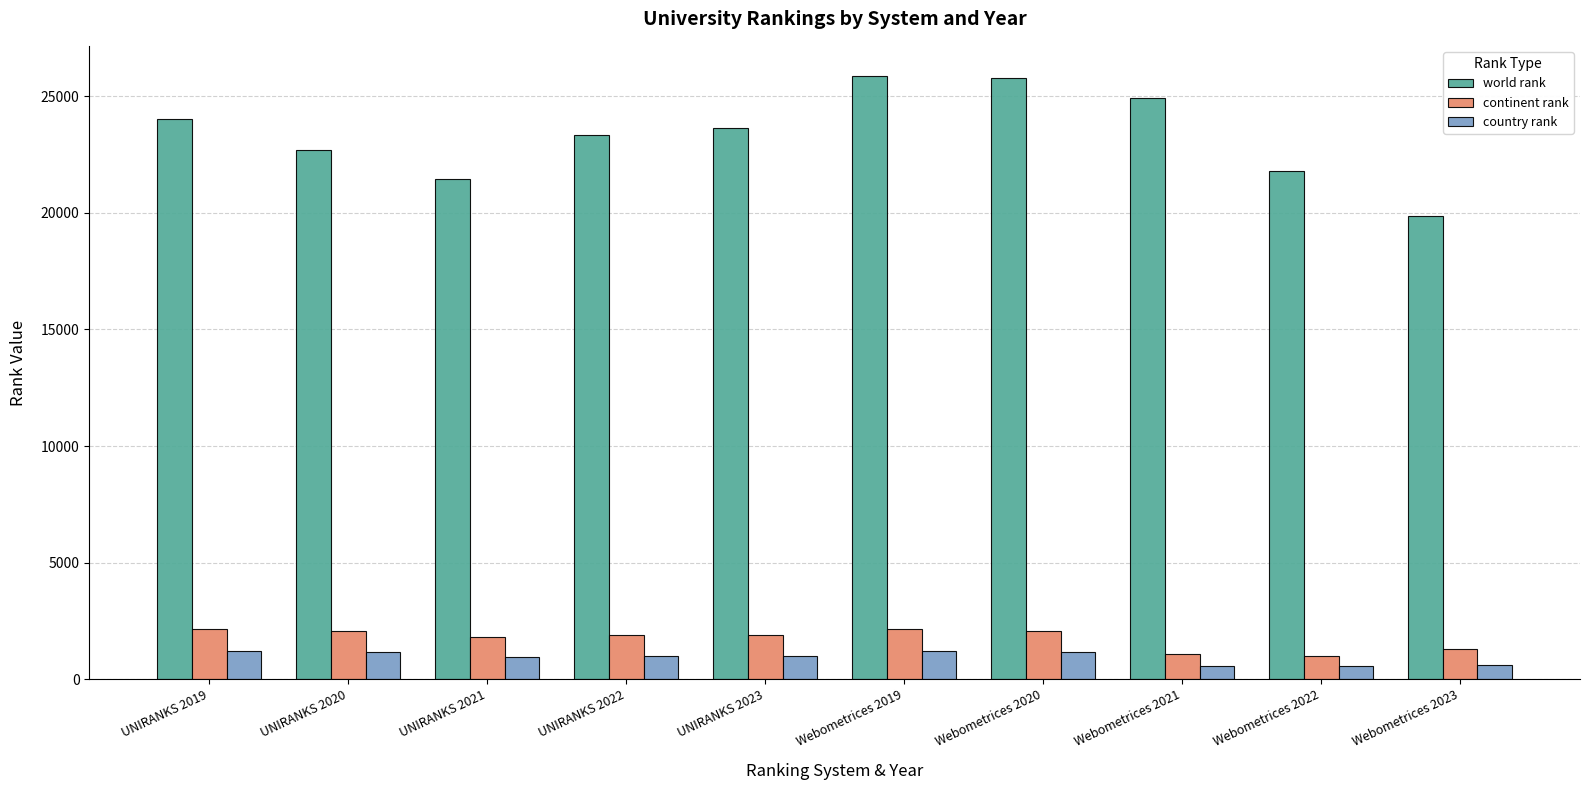

What is the smallest value displayed?

583